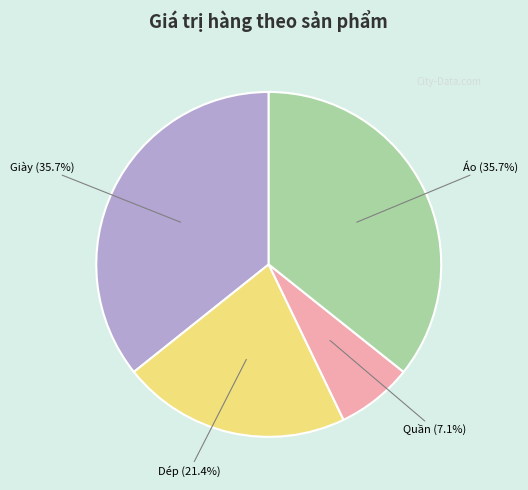

Does any single category account for the majority?

No